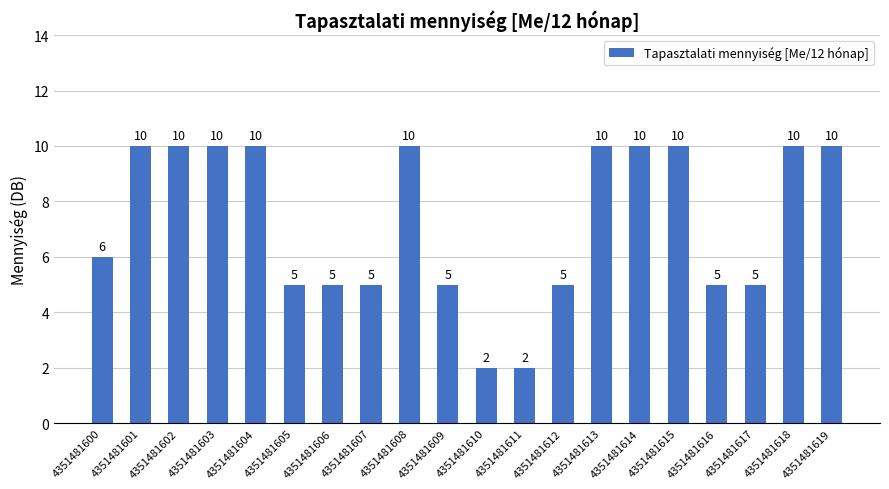

What is the maximum value shown in the chart?

10